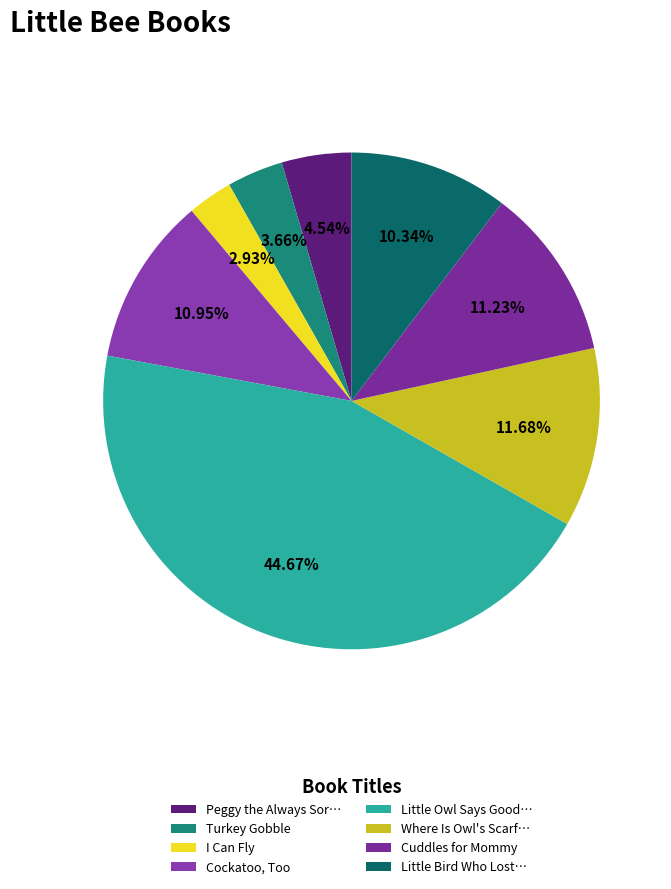

Rank the categories by value from lowest to highest.

I Can Fly, Turkey Gobble, Peggy the Always Sor…, Little Bird Who Lost…, Cockatoo, Too, Cuddles for Mommy, Where Is Owl's Scarf…, Little Owl Says Good…